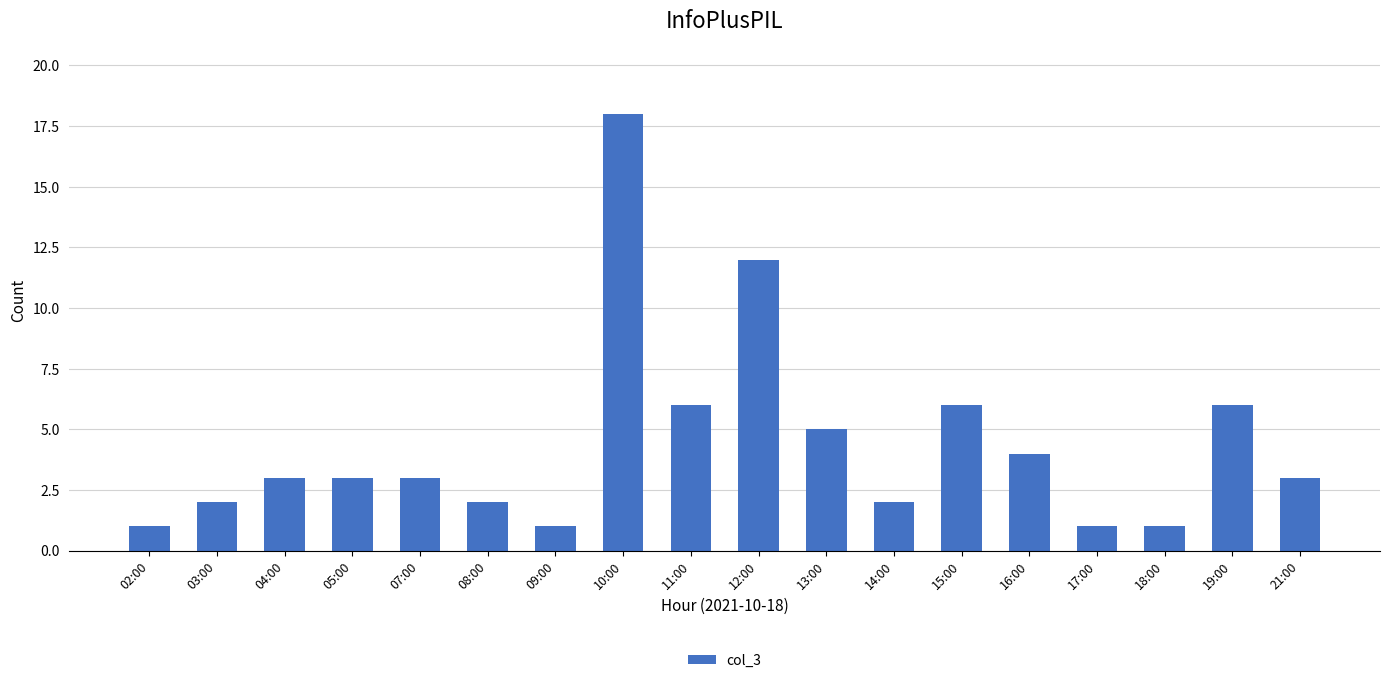

What is the greatest value displayed?

18